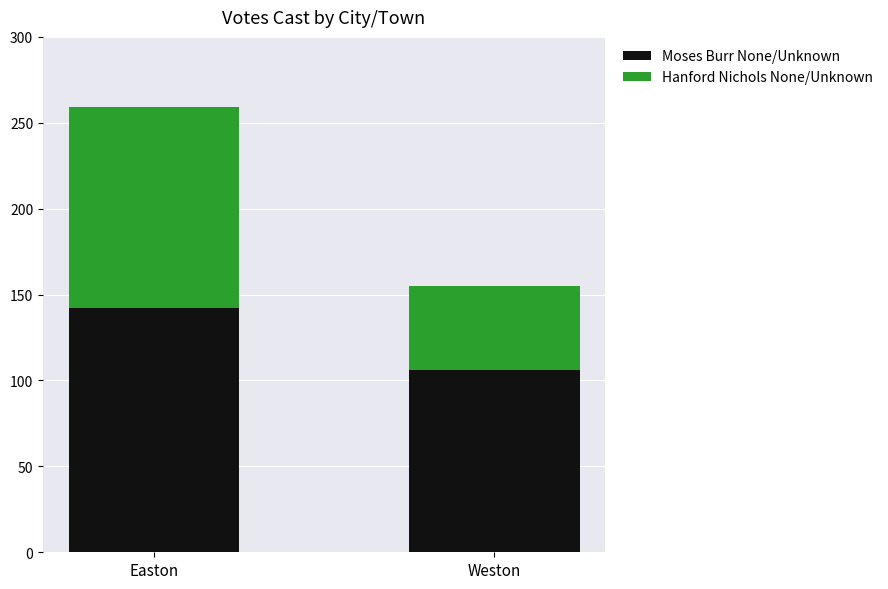

Which category has the highest value in the Moses Burr None/Unknown series?

Easton